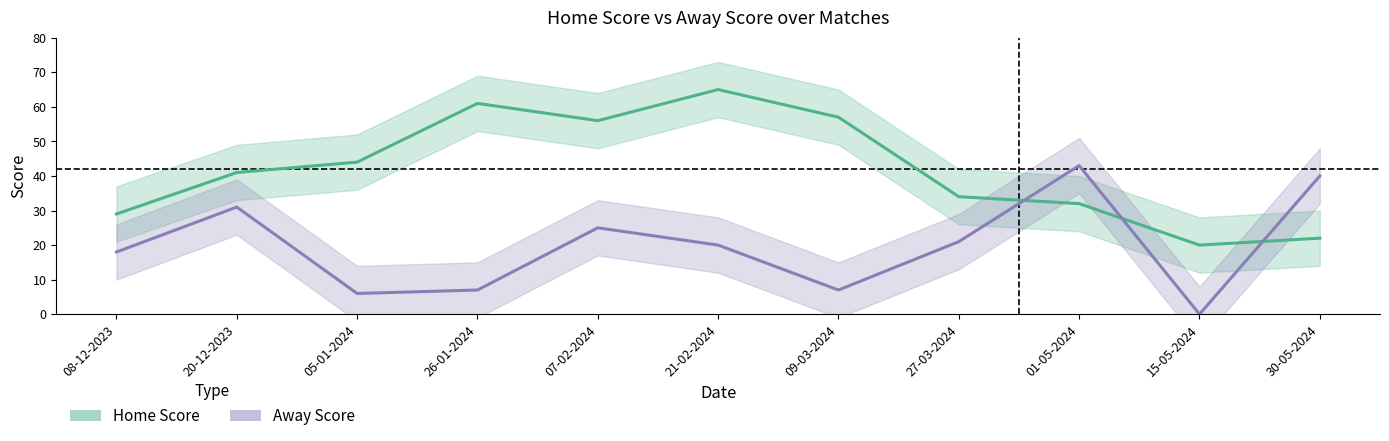

At which label does Away Score first exceed 20?

20-12-2023